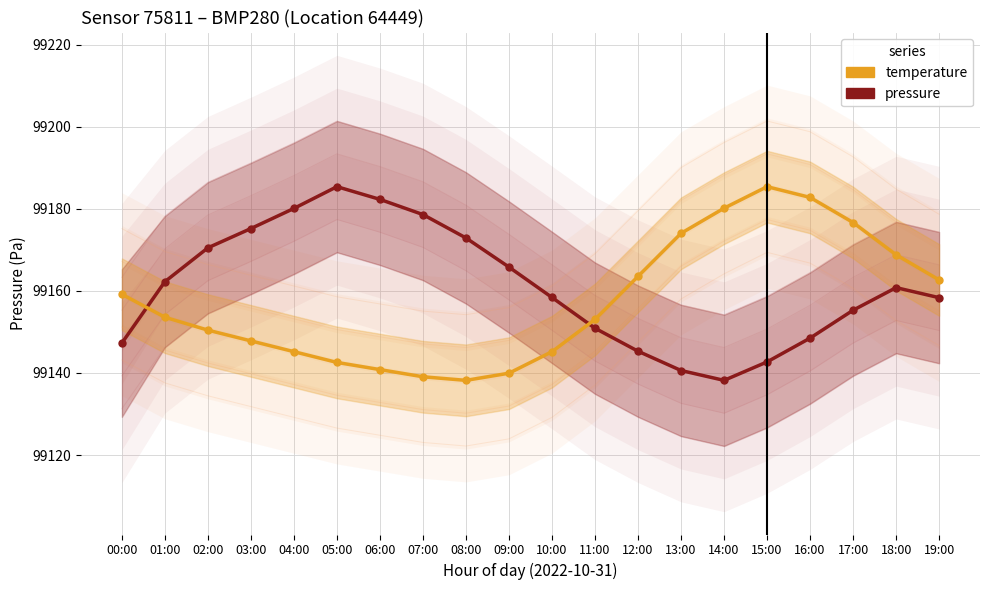

The temperature (scaled) series shows 99150.4 at 02:00. True or false?

True